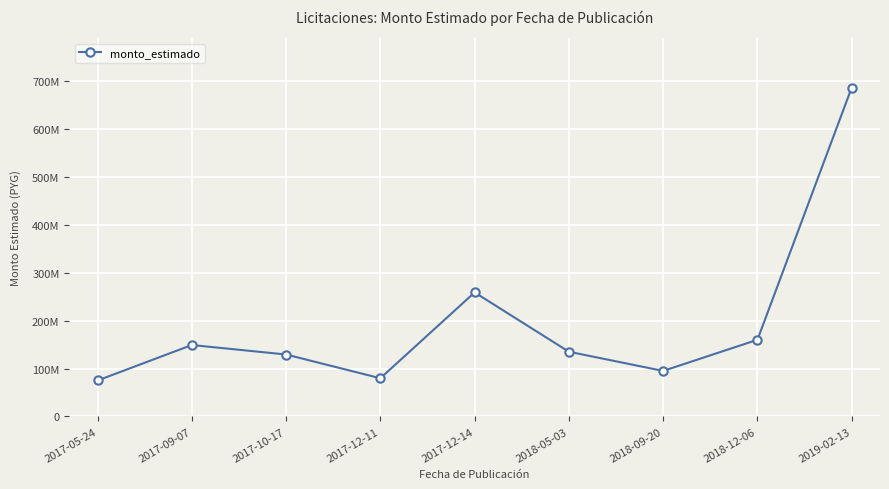

At which category does the chart reach its minimum across all series?

2017-05-24